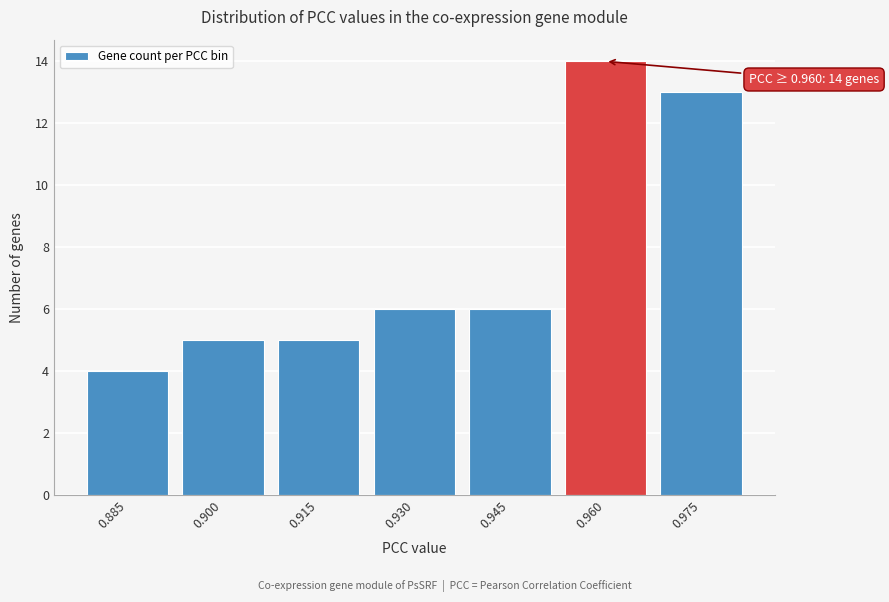

Reading left to right, transcribe all the data shown in this chart.

0.885=4	0.900=5	0.915=5	0.930=6	0.945=6	0.960=14	0.975=13